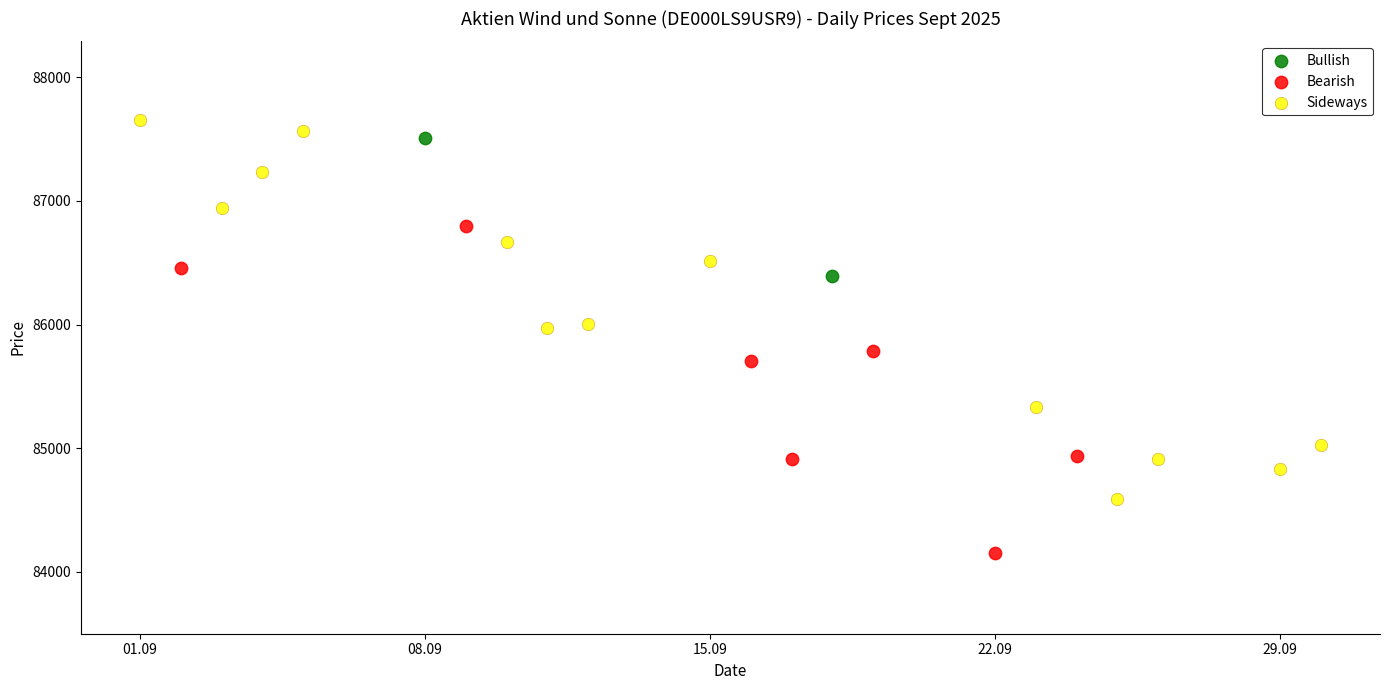

What are all the series names shown in the legend?

Bullish, Bearish, Sideways